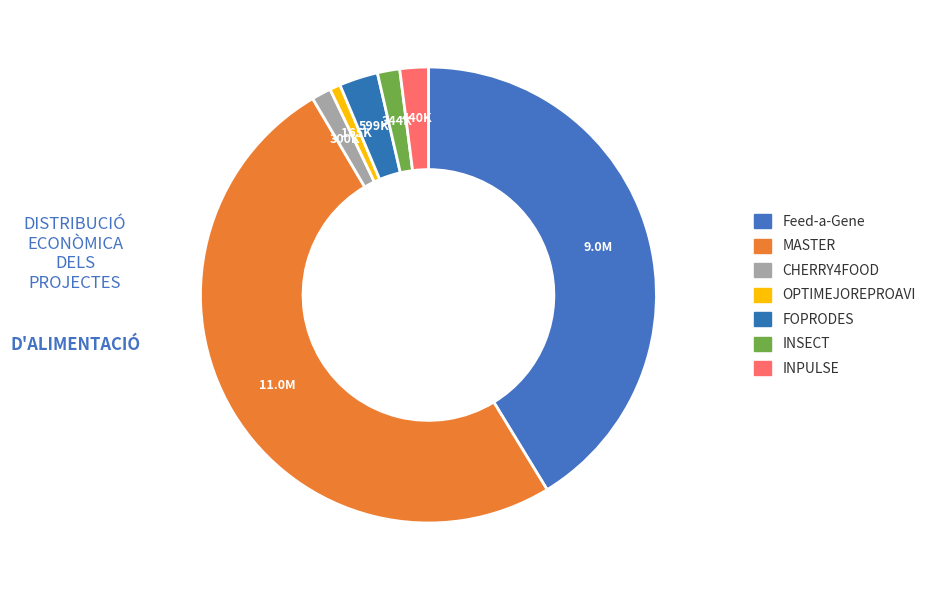

Which has a higher value, OPTIMEJOREPROAVI or INPULSE?

INPULSE